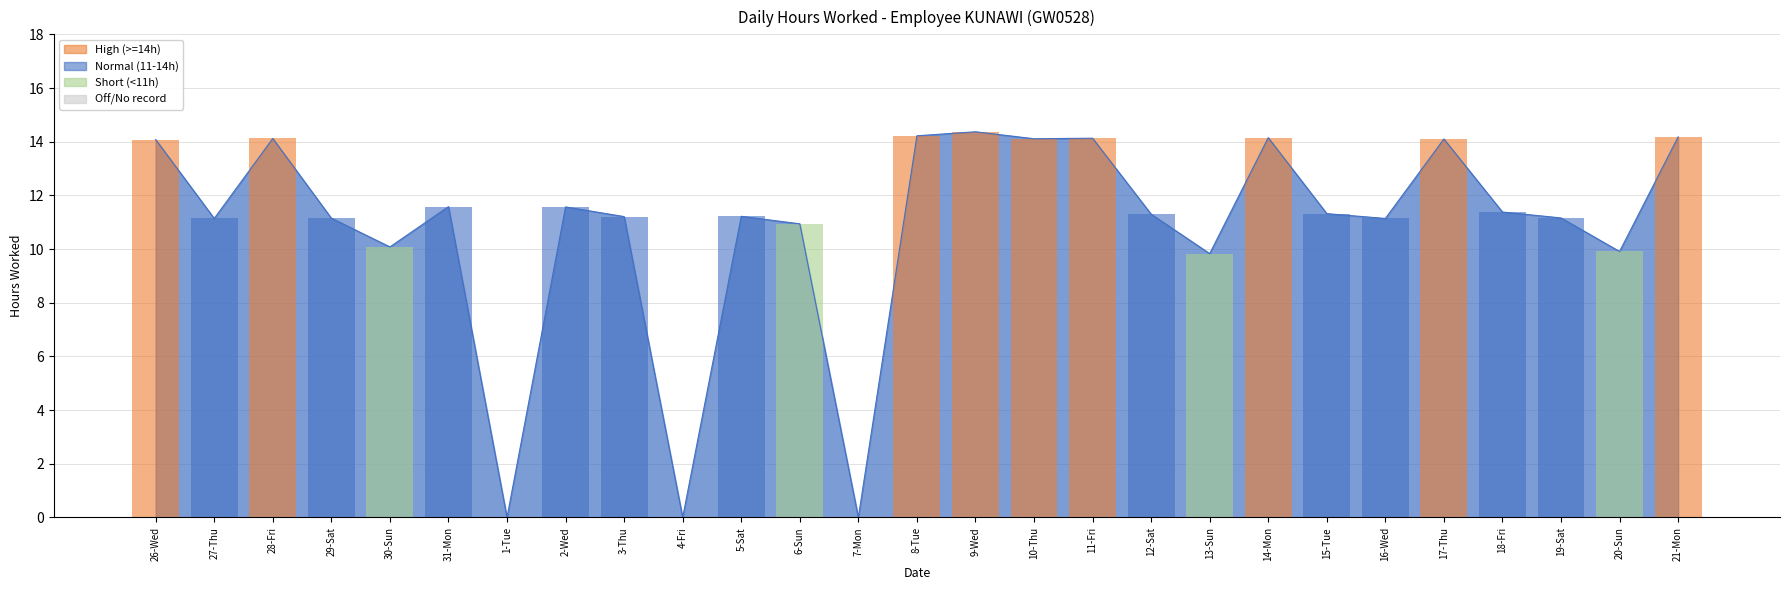

What is the sum of all values?

292.4